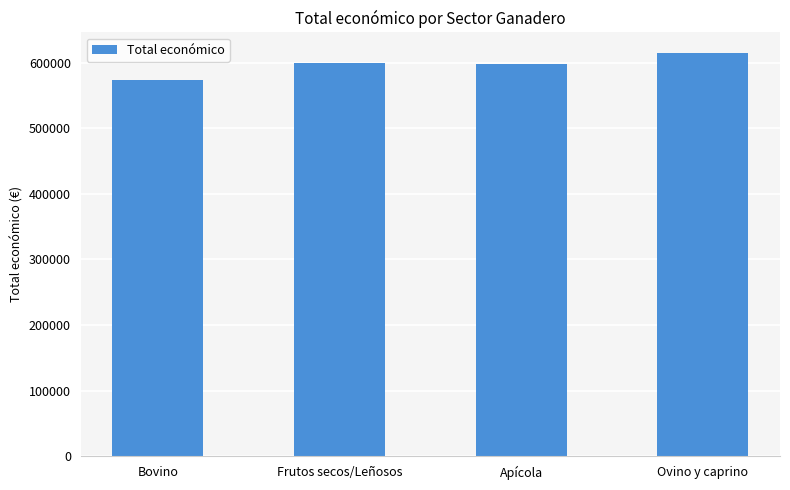

What is the sum of the values at Apícola and Ovino y caprino?

1213514